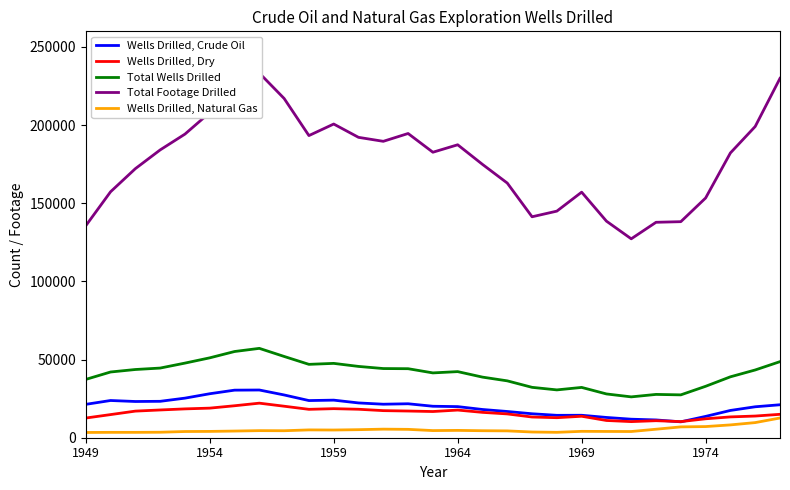

At which category does Total Footage Drilled reach its first local valley?

9